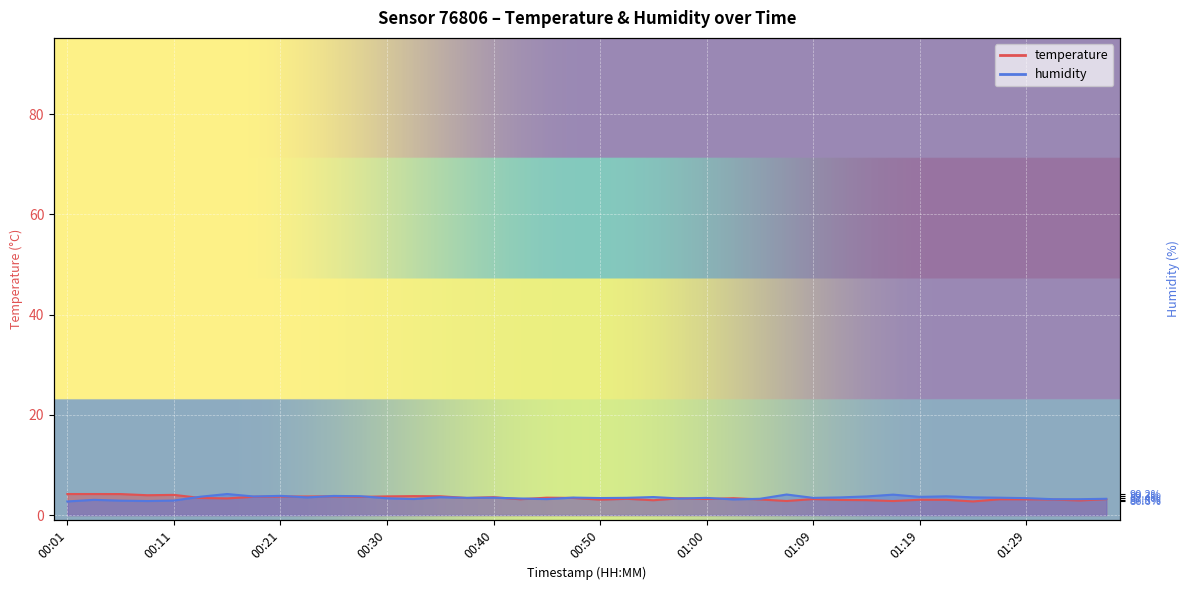

Reading left to right, what are all the values shown in this chart?

temperature: 4.2	4.2	4.2	4.0	4.0	3.4	3.3	3.7	3.7	3.7	3.7	3.6	3.7	3.8	3.8	3.4	3.6	3.2	3.5	3.4	3.1	3.2	3.0	3.4	3.2	3.4	3.1	2.8	3.2	3.0	3.0	2.8	3.1	3.0	2.7	3.1	3.1	3.1	2.9	3.2
humidity: 2.7	3.0	2.9	2.8	2.9	3.7	4.2	3.7	3.8	3.5	3.8	3.8	3.4	3.2	3.6	3.4	3.5	3.3	3.2	3.5	3.4	3.4	3.6	3.3	3.4	3.1	3.3	4.1	3.4	3.5	3.7	4.1	3.6	3.7	3.5	3.5	3.4	3.2	3.2	3.2